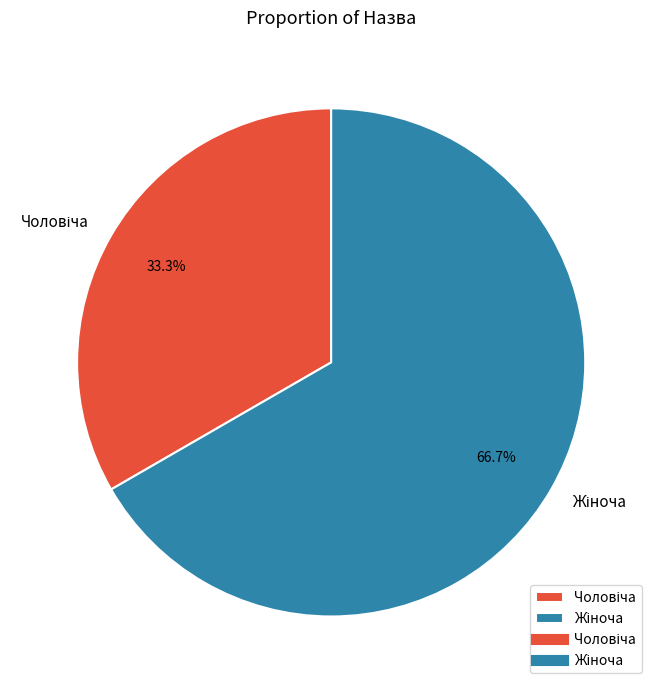

Does any single category account for the majority?

Yes